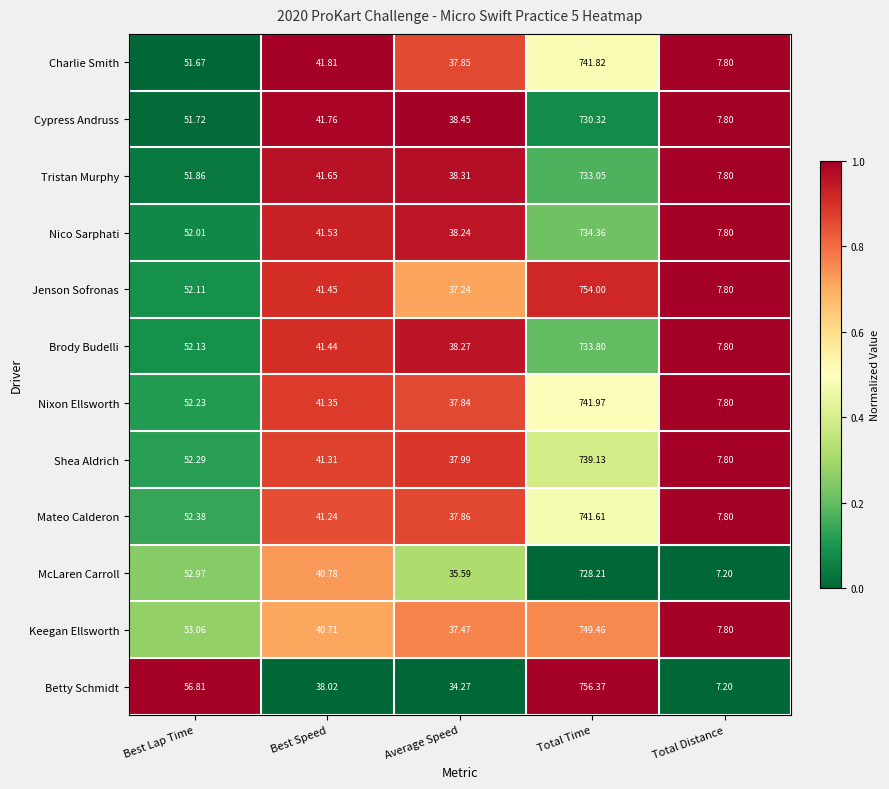

At which category is the sum across all series the highest?

Total Time